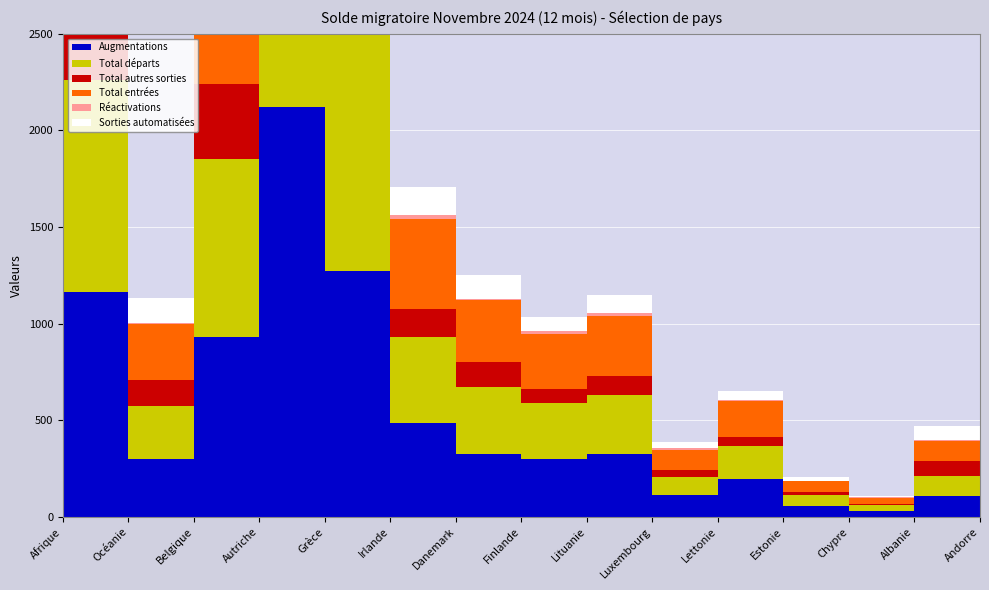

Reading right to left, extract all data points from this chart.

Augmentations: 4	109	32	56	194	114	326	297	324	485	1270	2120	931	298	1163
Total départs: 9	103	30	55	172	93	305	293	349	446	1246	2054	918	278	1097
Total autres sorties: 2	75	7	20	46	35	97	73	130	147	191	1016	391	130	477
Total entrées: 4	104	31	55	188	105	313	281	321	463	1231	2075	880	294	1135
Réactivations: 0	5	1	1	6	9	13	16	3	22	39	45	51	4	28
Sorties automatisées: 2	75	7	20	45	34	94	73	126	144	185	973	386	126	467